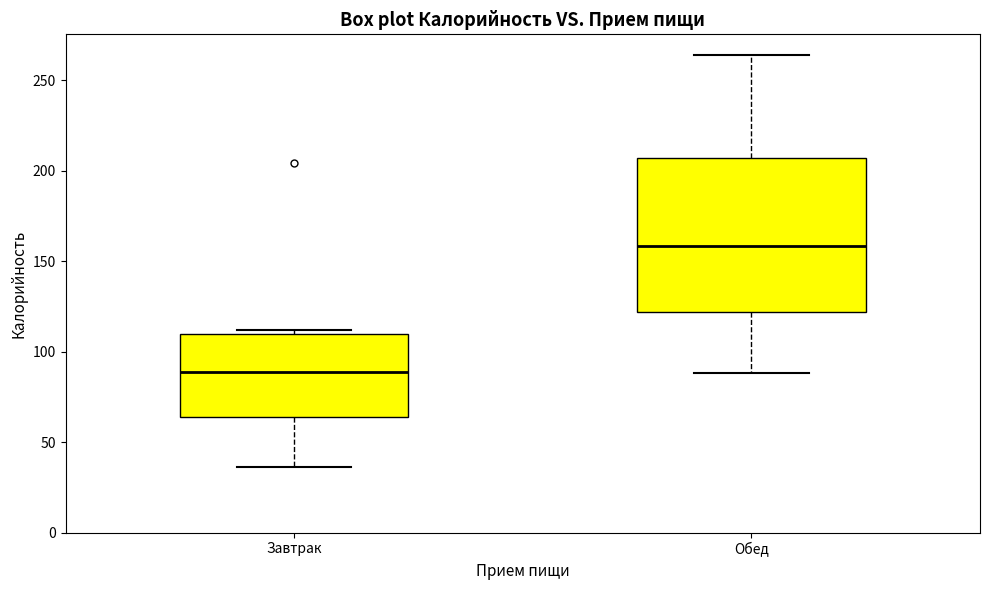

Reading left to right, transcribe this box plot: for each box, give where its median line is, the range the box spans, and where its two whiskers end, as read against the y-axis. The values are not printed on the chart, so give them approximately, as read against the axis.

Завтрак: median 90, box 65 to 110, whiskers 35 to 110 (just above the box's upper edge)
Обед: median 160, box 120 to 205, whiskers 90 to 265